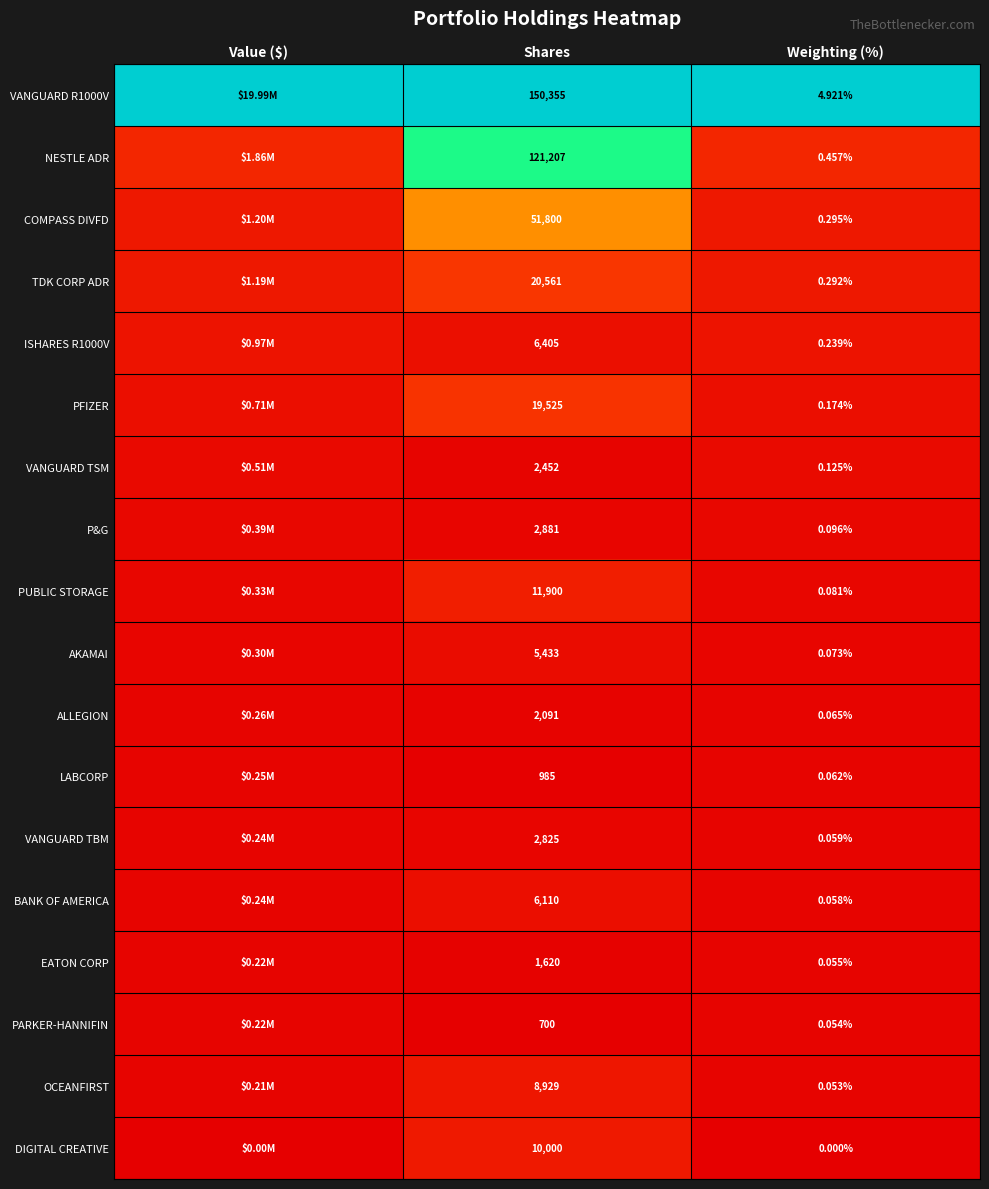

Which category has the highest value across all series?

Value ($)